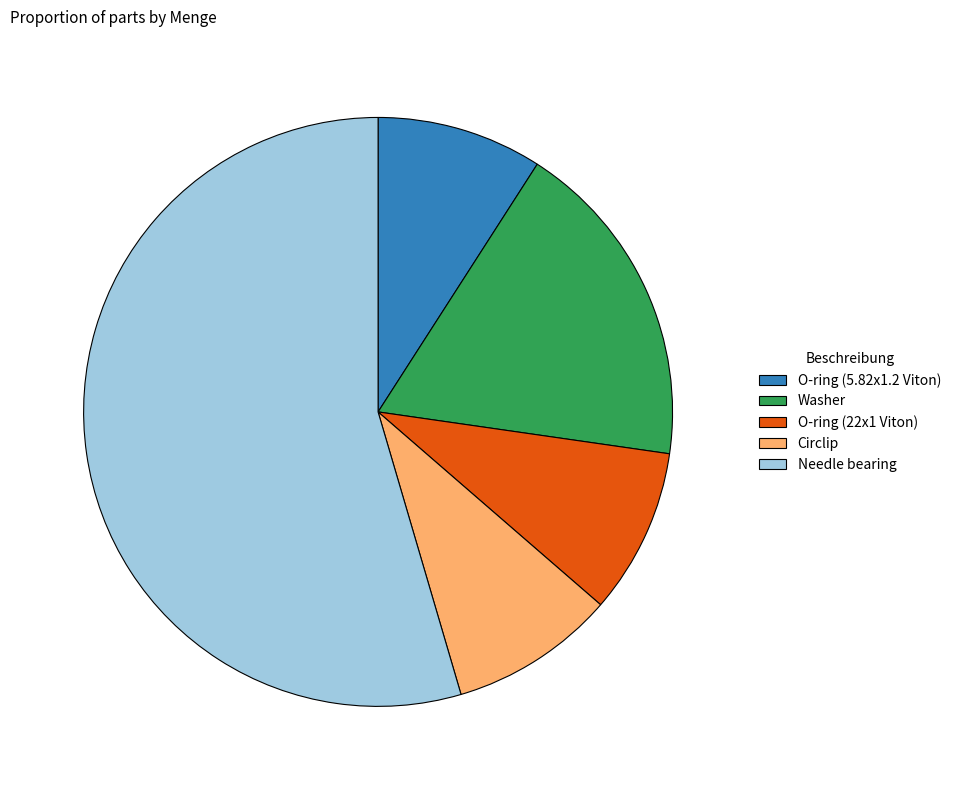

Does any single category account for the majority?

Yes